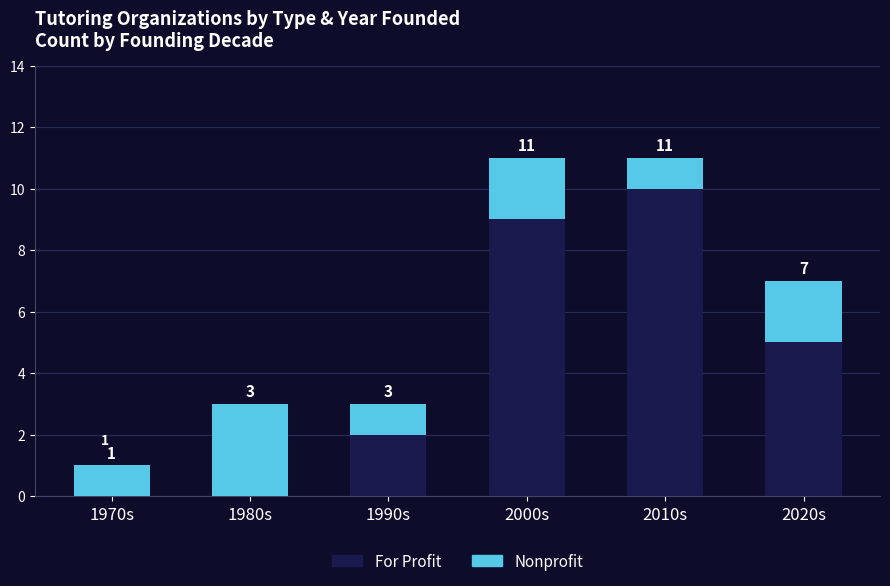

What is the total value across all series at 2020s?

7